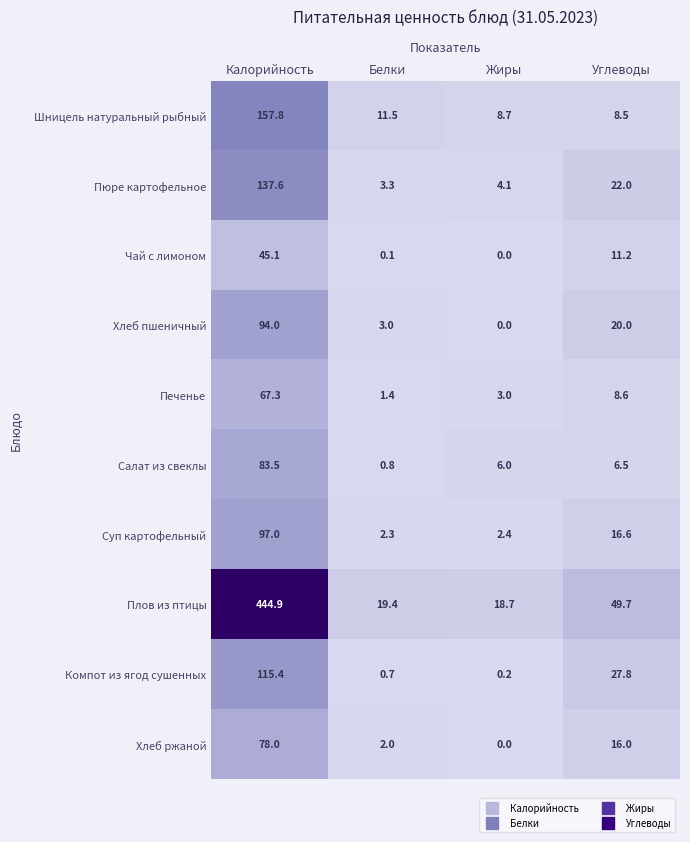

What is the spread (max minus min) of values at Калорийность?

399.8